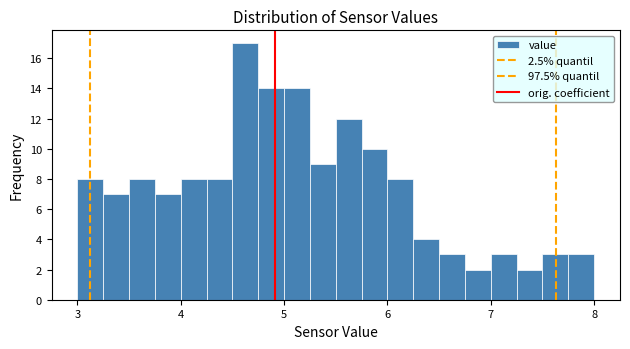

Read against the x-axis, roughly where is the centre of the tallest bar?

4.6